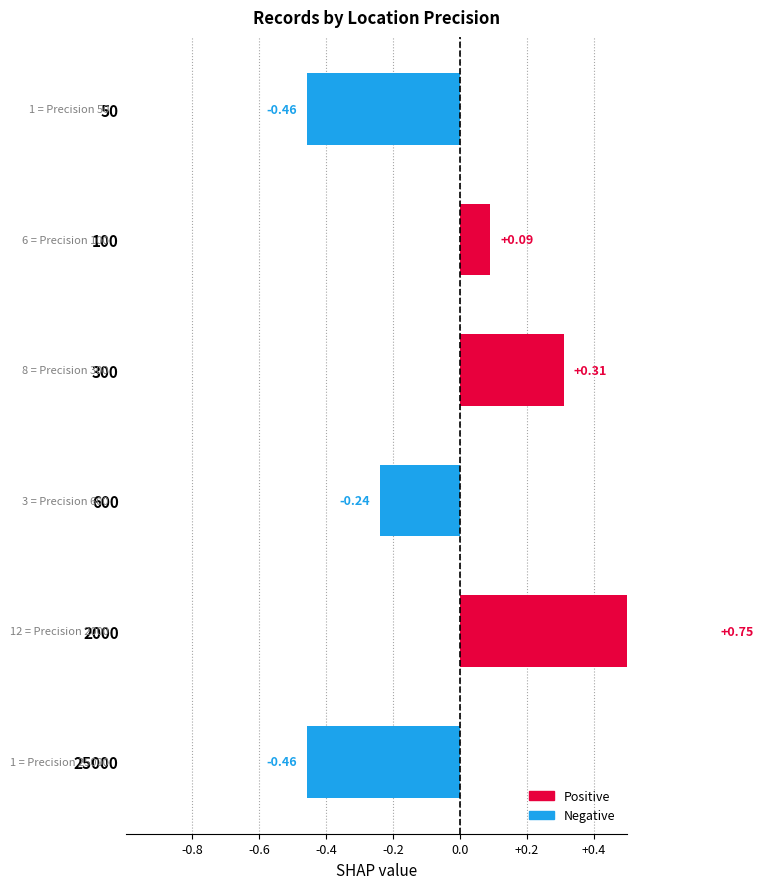

Reading left to right, what are all the values shown in this chart?

-0.5	0.1	0.3	-0.2	0.8	-0.5